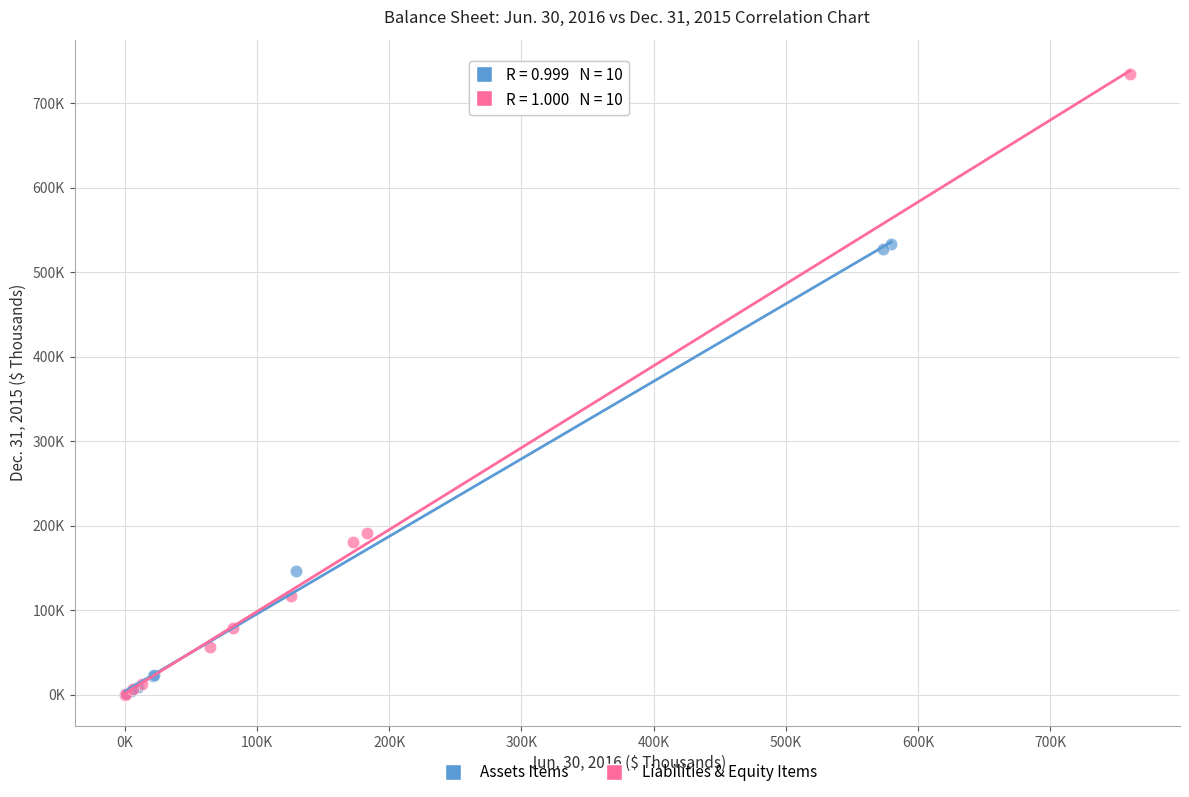

What are all the series names shown in the legend?

Assets Items, Liabilities & Equity Items